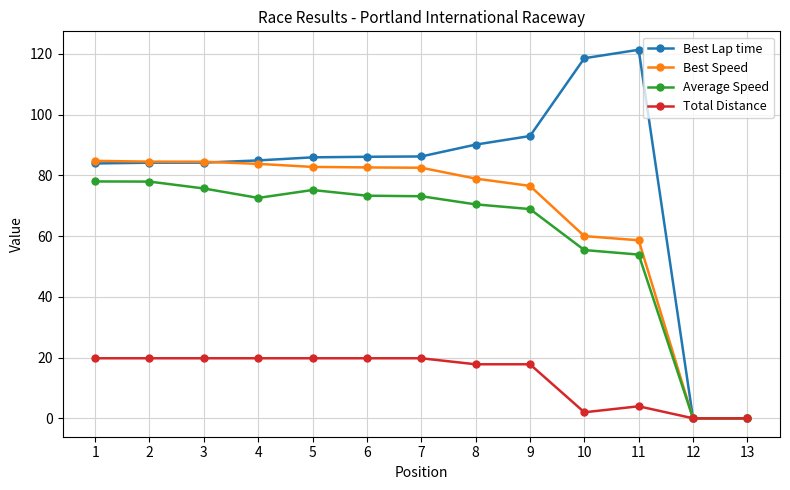

What is the value of the Best Speed point at the 4th from the left?

83.8